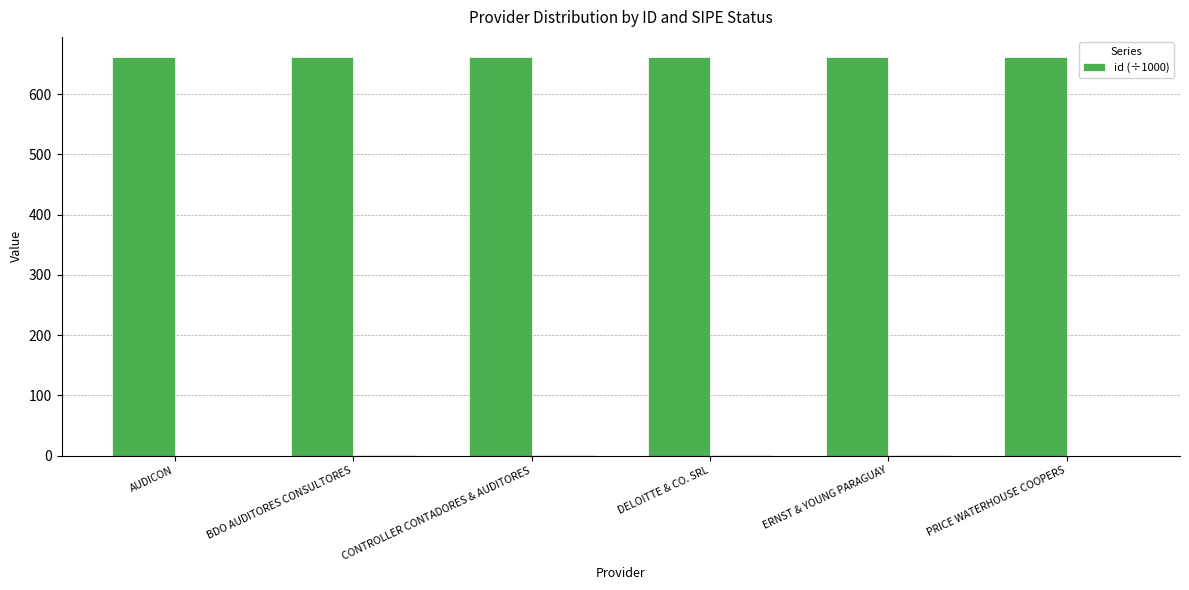

Which has a higher value, AUDICON or DELOITTE & CO. SRL?

AUDICON